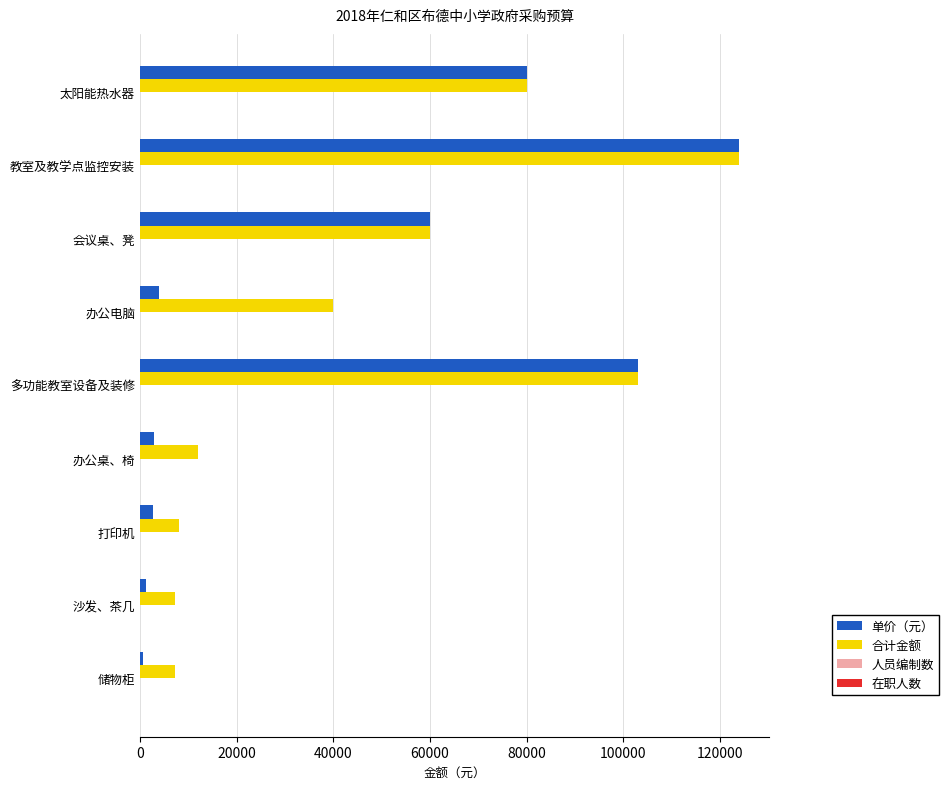

At which category does the chart reach its peak across all series?

教室及教学点监控安装